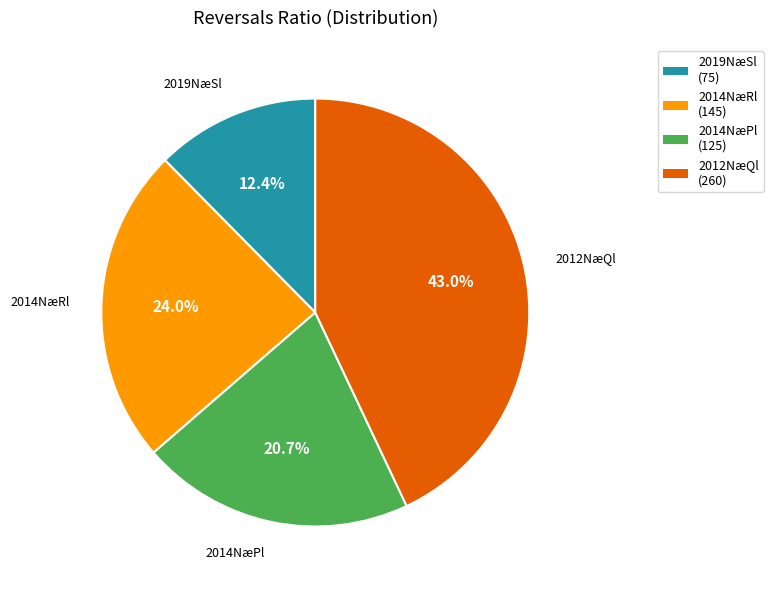

Is there a majority slice in this chart?

No